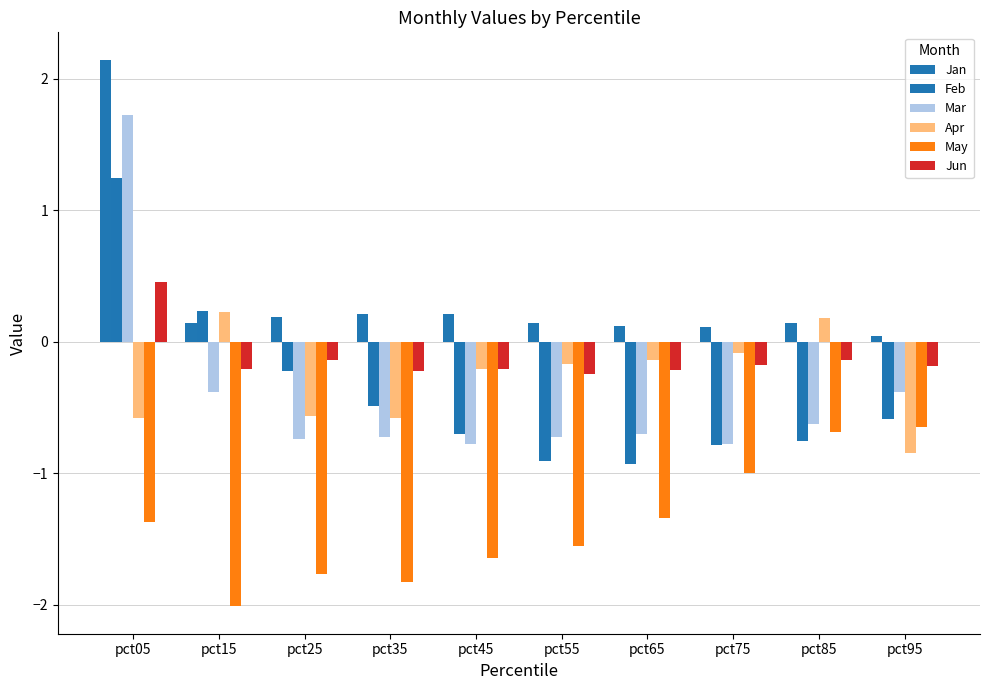

Which series changed the most between pct05 and pct95?

Mar